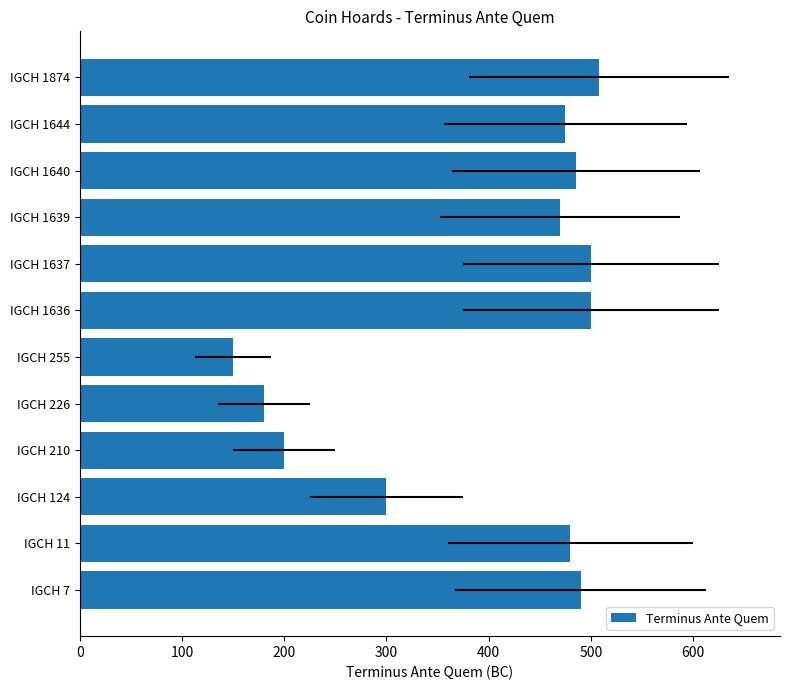

Are the bars grouped side by side (vs. stacked)?

No